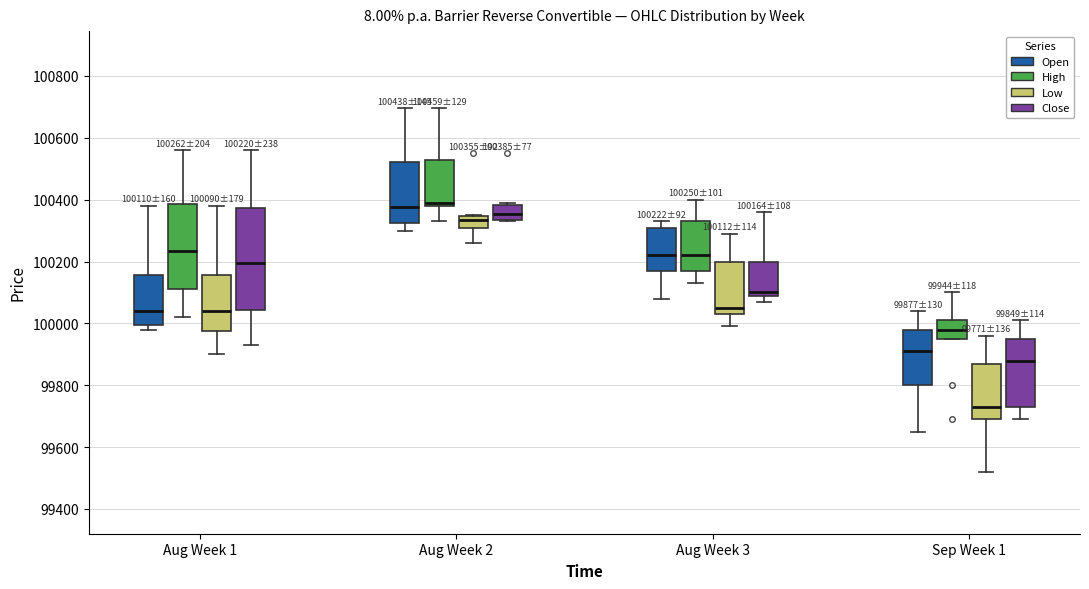

Which box is the tallest, from its lower edge to its upper edge?

Aug Week 1 (Close)